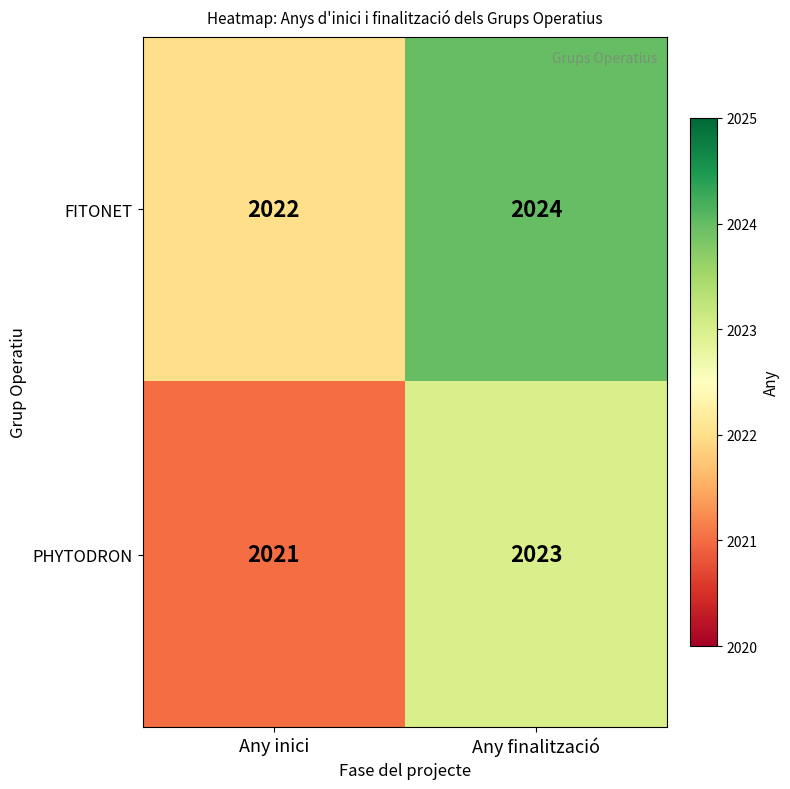

The FITONET series shows 1343 at Any finalització. True or false?

False